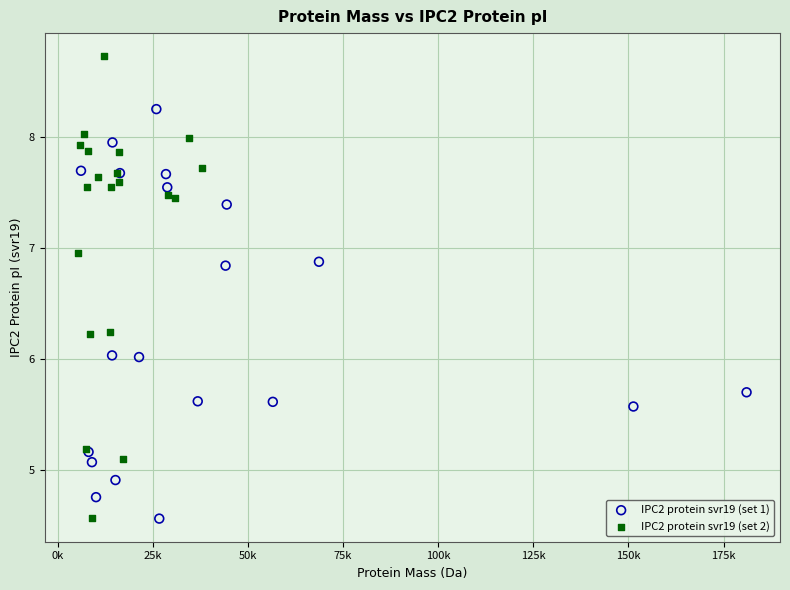

What are all the series names shown in the legend?

IPC2 protein svr19 (set 1), IPC2 protein svr19 (set 2)